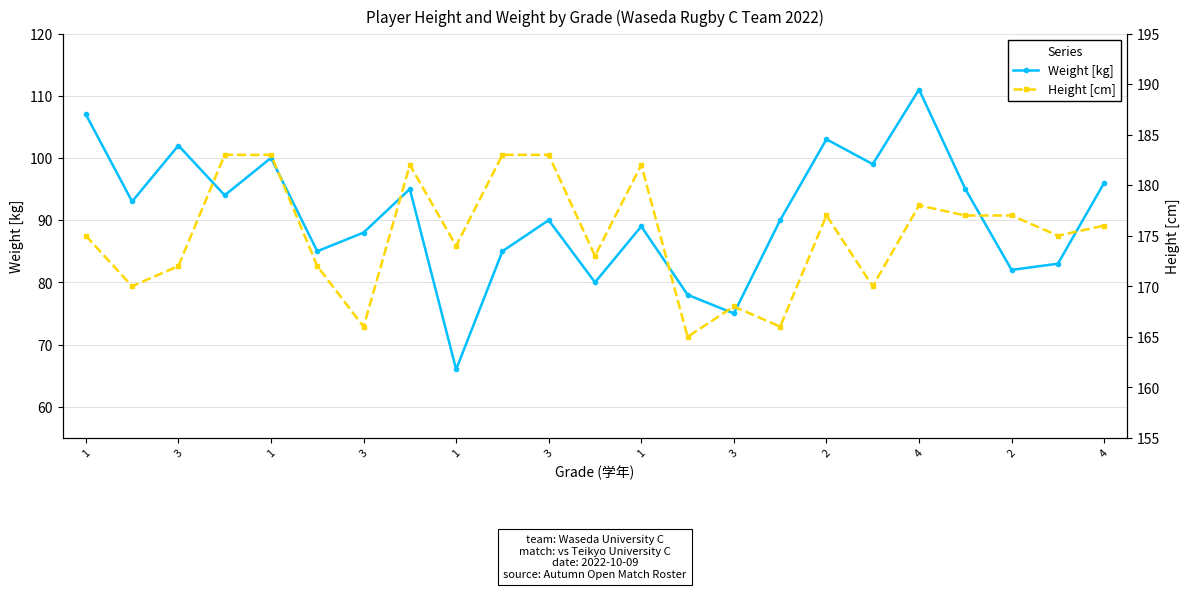

What is the label of the 10th point from the right?

13